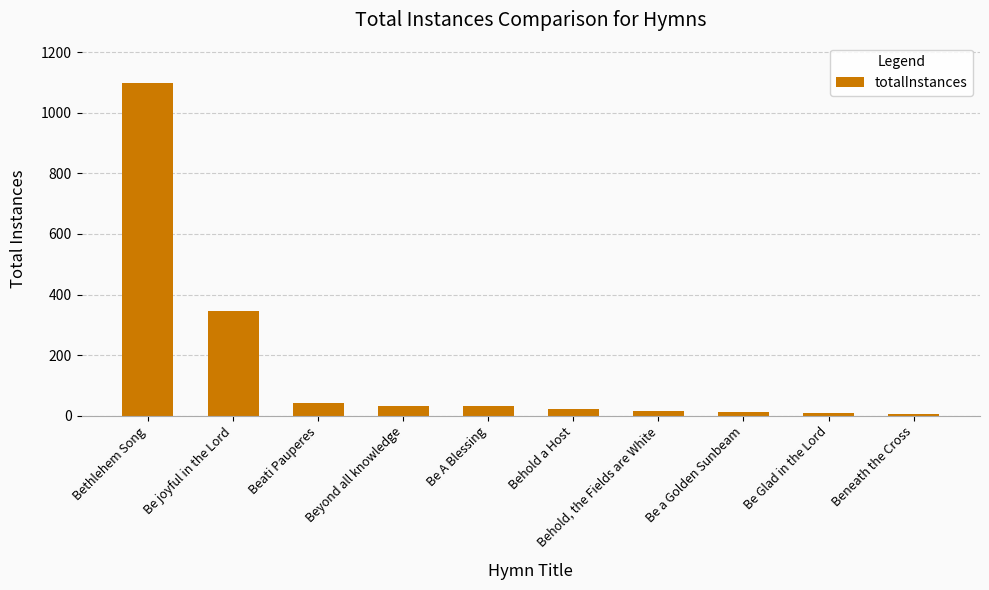

The chart shows a value of 14 at Be a Golden Sunbeam. True or false?

True